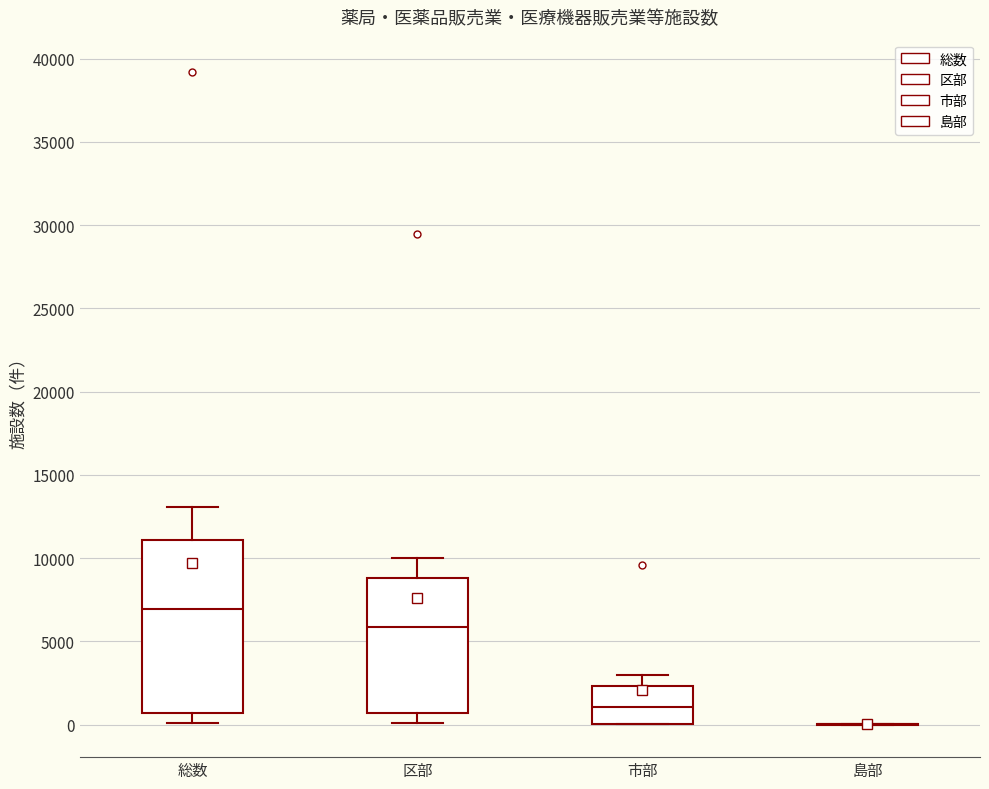

Reading left to right, read every box against the y-axis: the position of its median line, the range the box covers, and the ends of its whiskers. The values are not printed on the chart, so give them approximately, as read against the axis.

総数: median 7000, box 500 to 11000, whiskers 0 to 13000
区部: median 6000, box 500 to 9000, whiskers 0 to 10000
市部: median 1000, box 0 to 2500, whiskers 0 to 3000
島部: box collapsed to a line at 0, whiskers 0 to 0